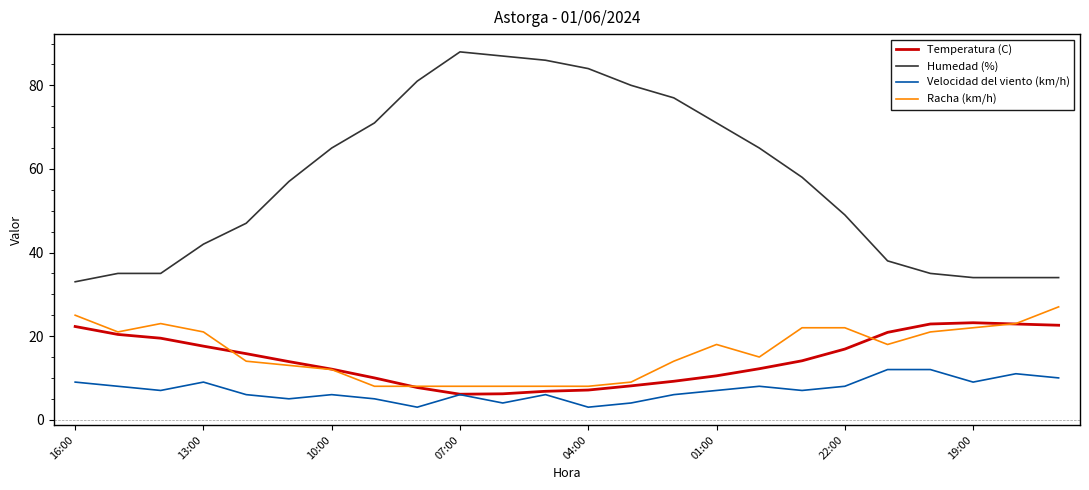

What is the difference between the maximum and second lowest values in the Temperatura (C) series?

17.0